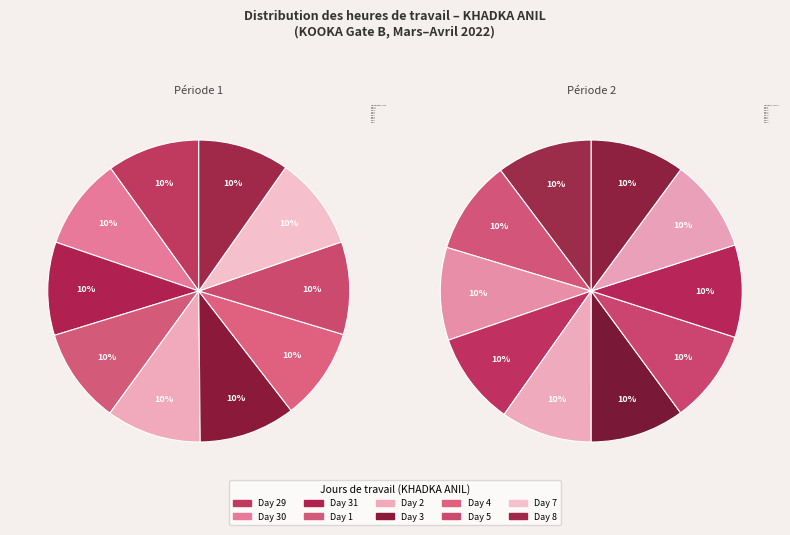

Does Day 17 represent more than half of the total?

No